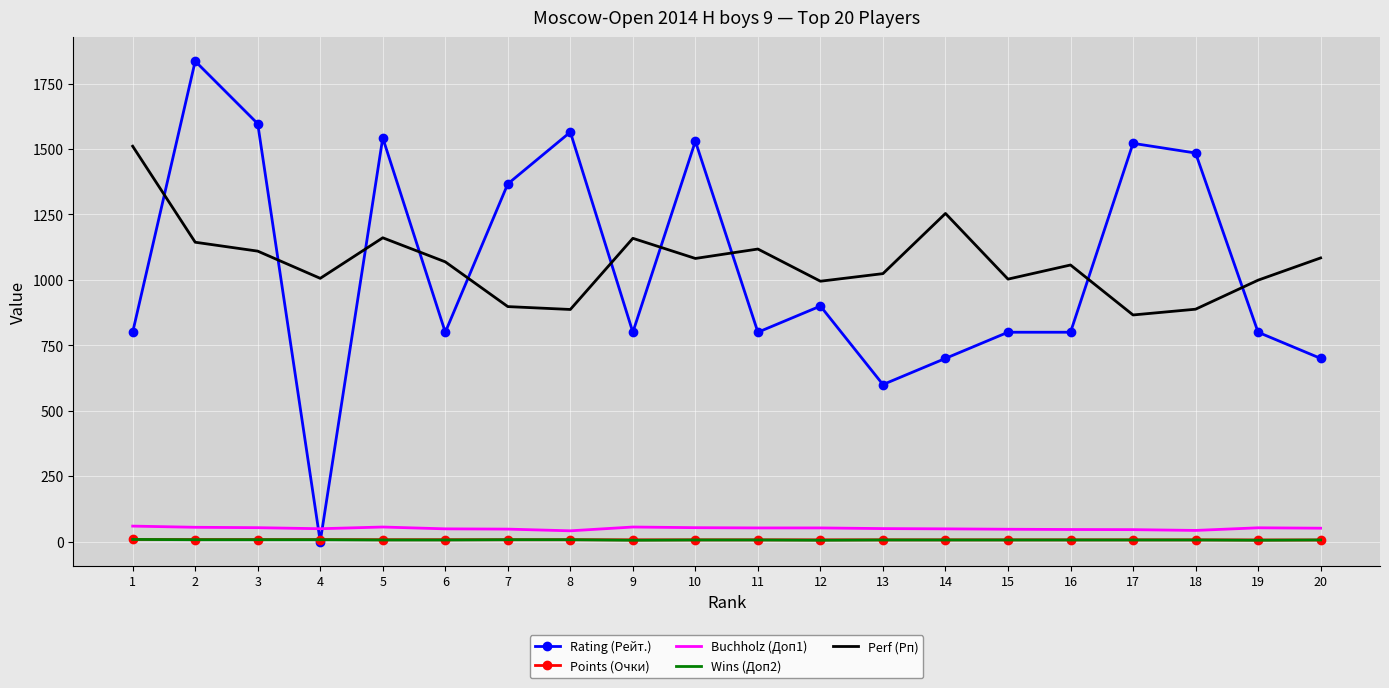

At which category is the sum across all series the highest?

2